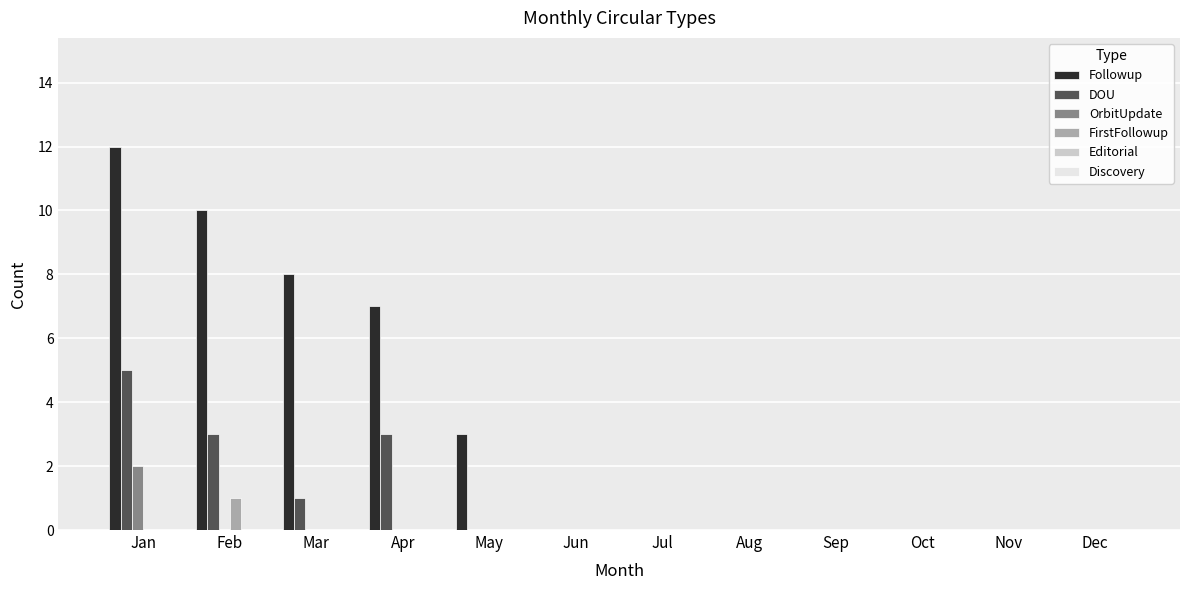

Which series has the largest total across all categories?

Followup